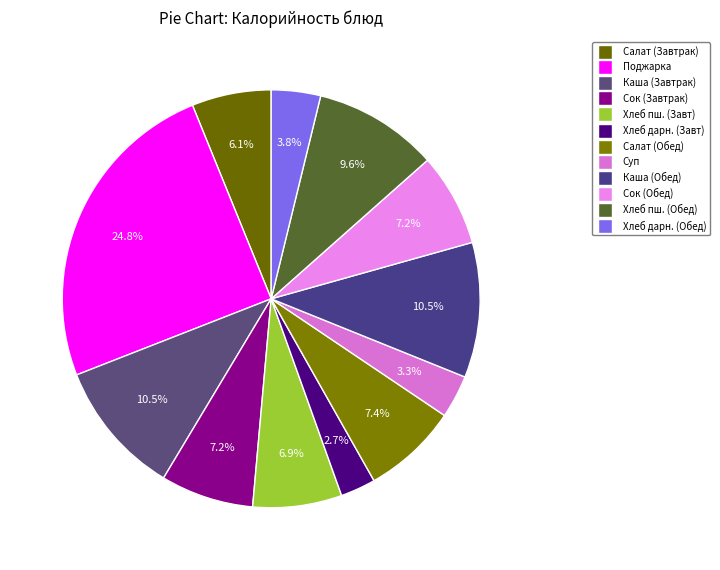

How many slices are in this pie chart?

12